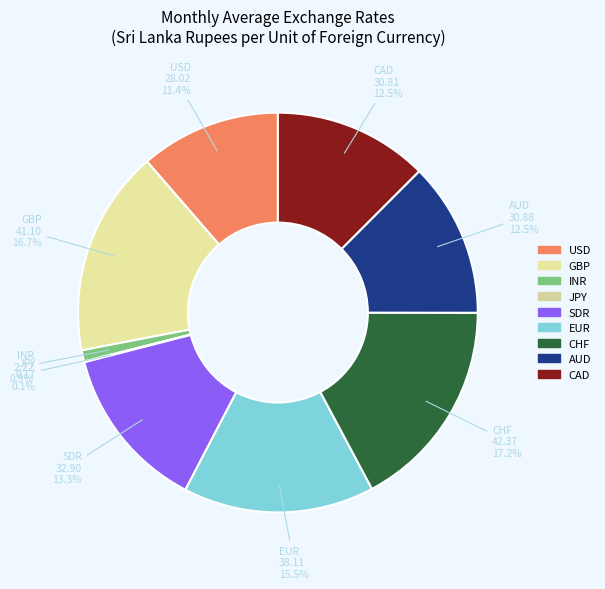

To the nearest percent, what is the average slice percentage?

11%